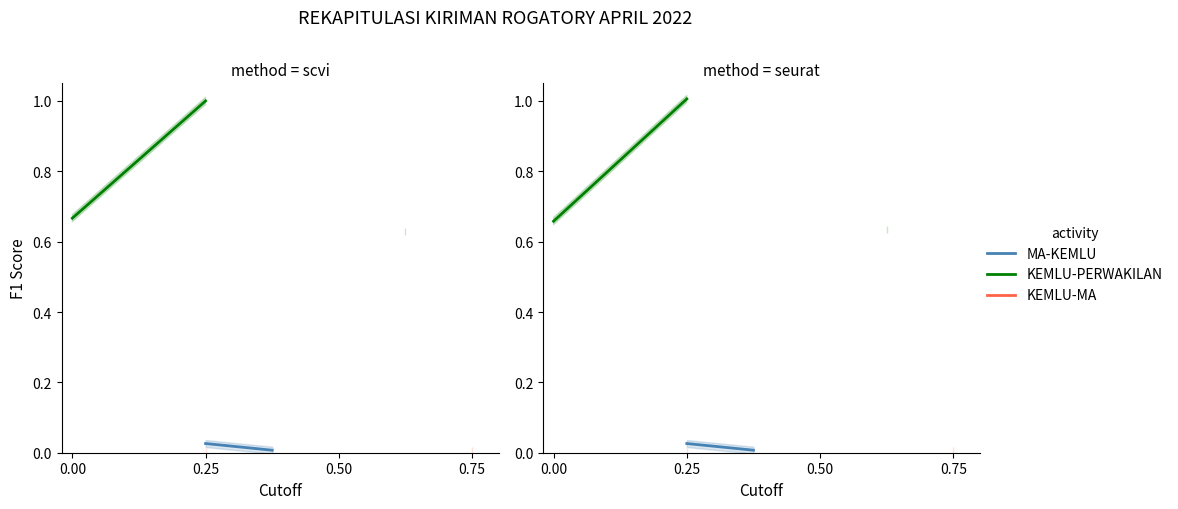

How many lines are shown in the chart?

3